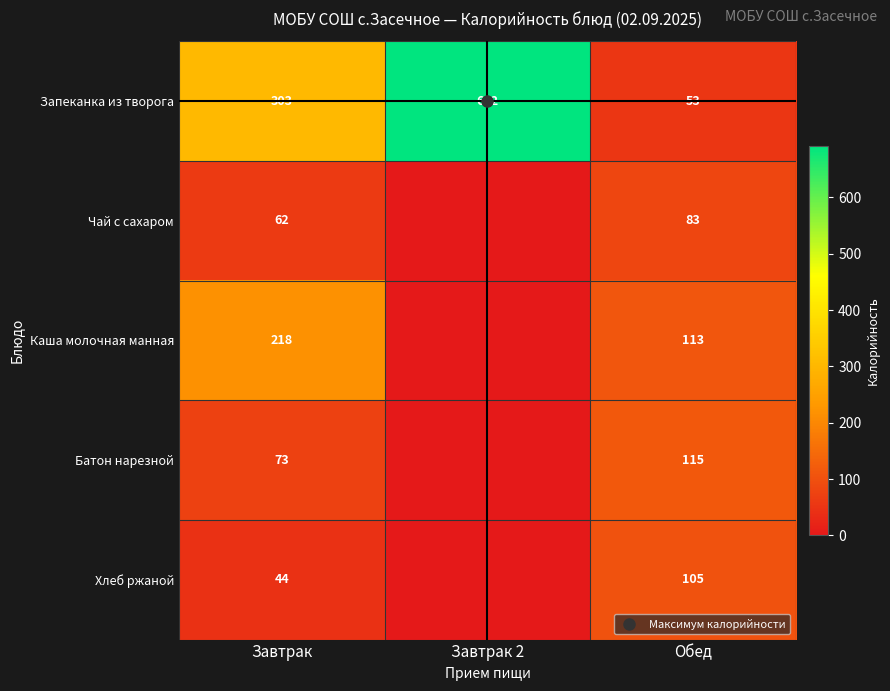

What is the sum of all Чай с сахаром values?

145.0